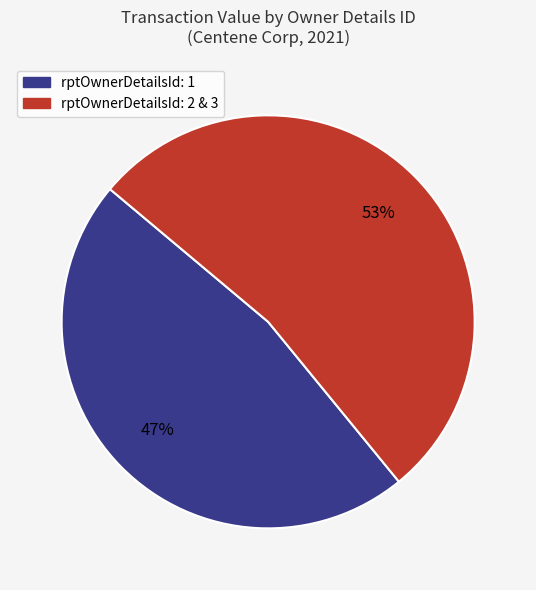

Does any single category account for the majority?

Yes